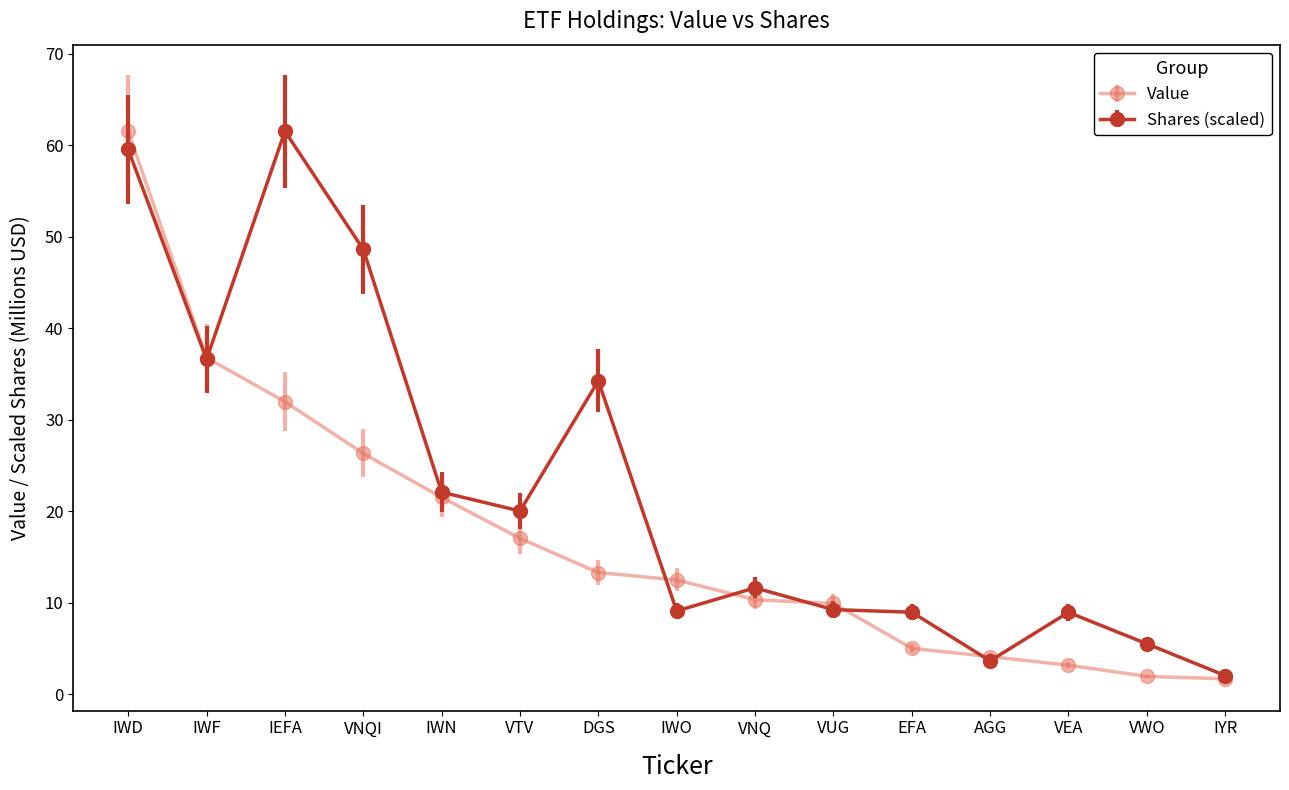

What is the total value across all series at VNQ?

21.9